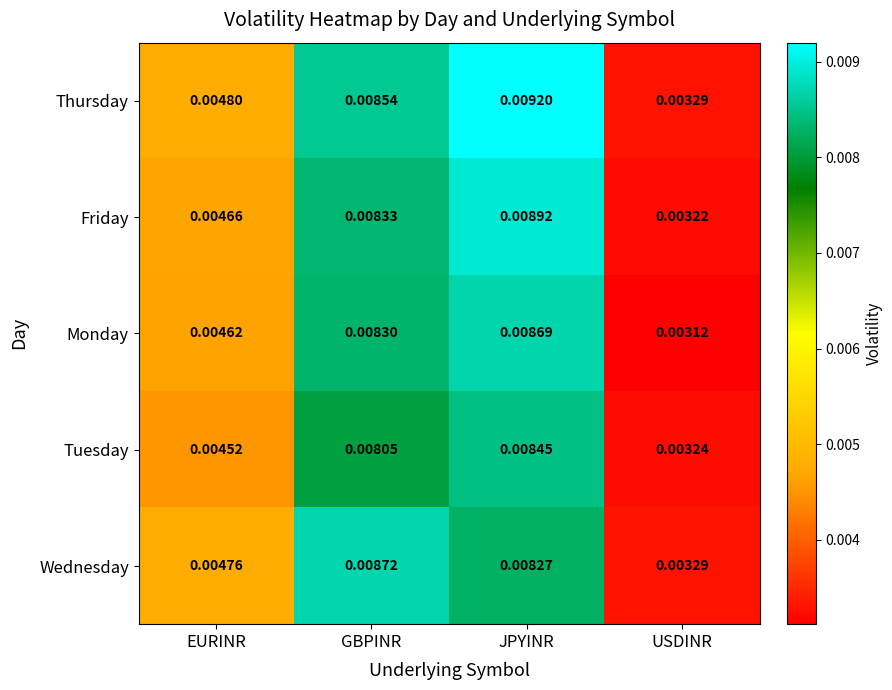

At which category does the chart reach its peak across all series?

JPYINR